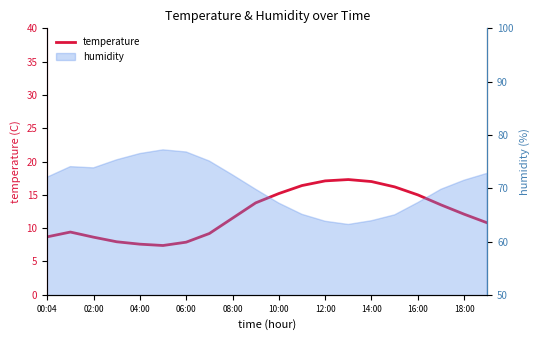

How many categories are shown in the chart?

20